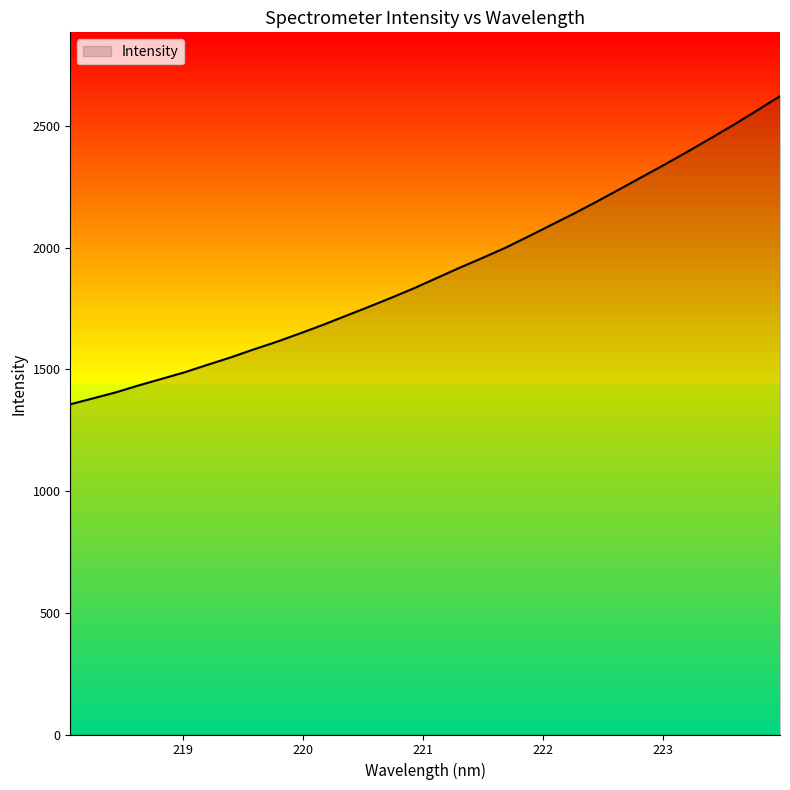

What is the greatest value displayed?

2622.1